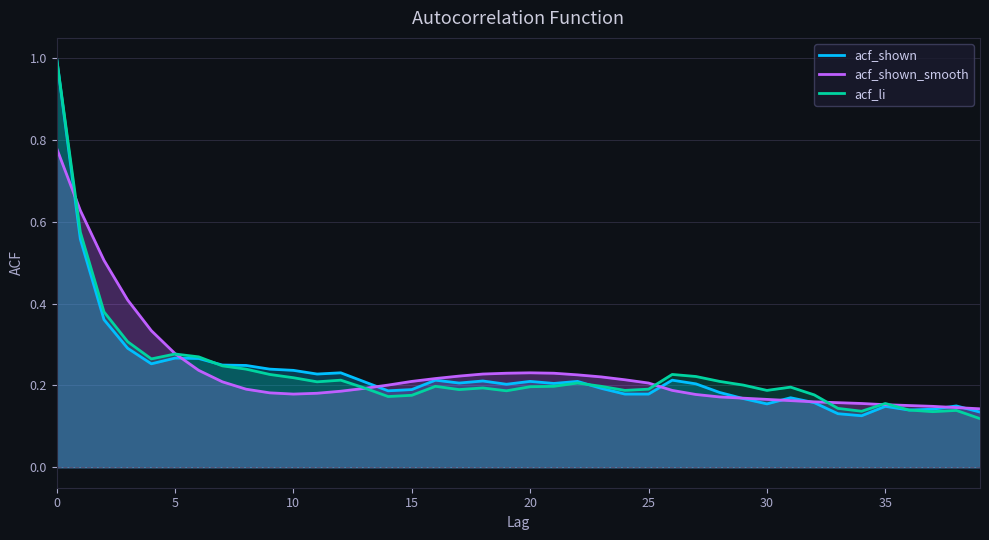

True or false: acf_shown has a value of 1.0 at 0.

True